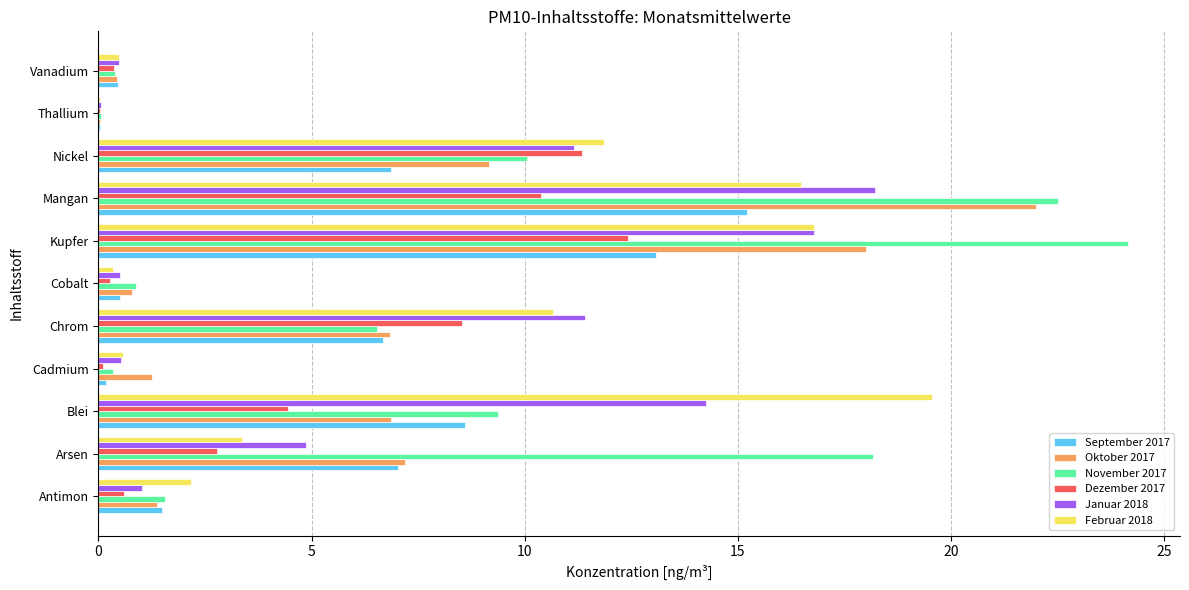

What is the highest value of the September 2017 series?

15.2